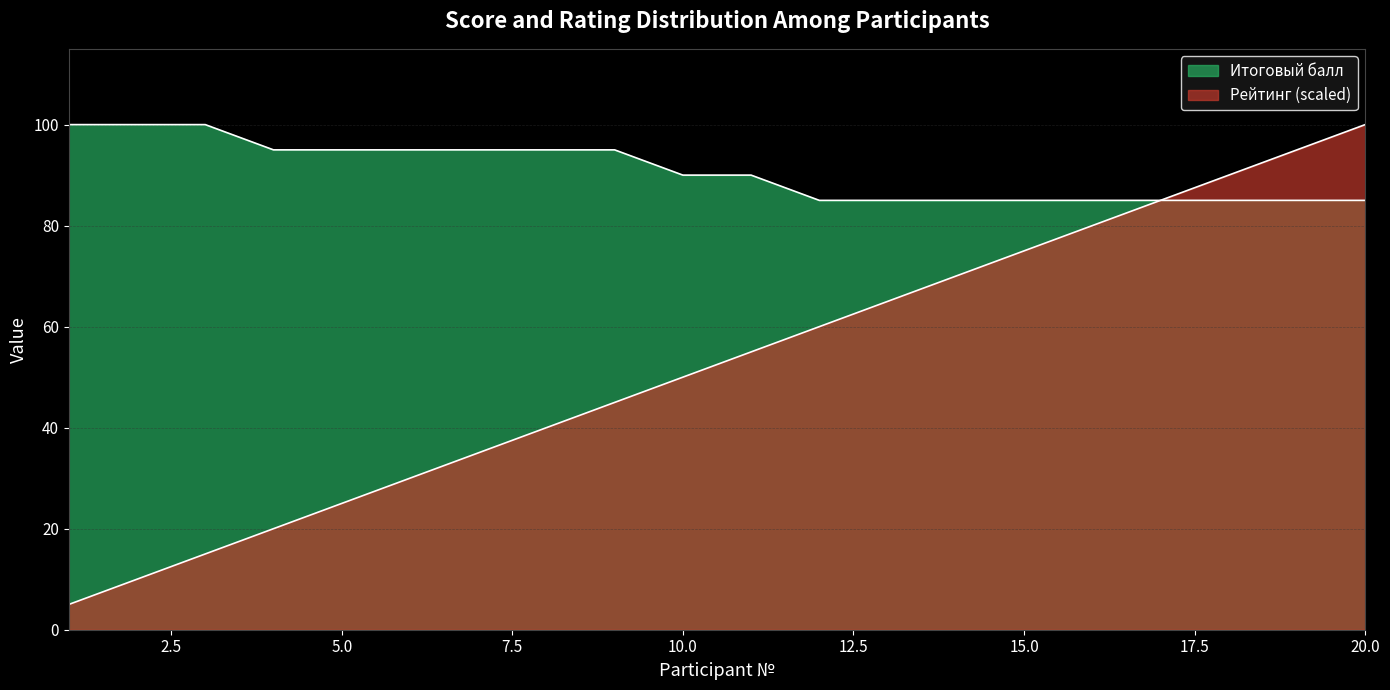

At which label does Итоговый балл reach its peak?

1